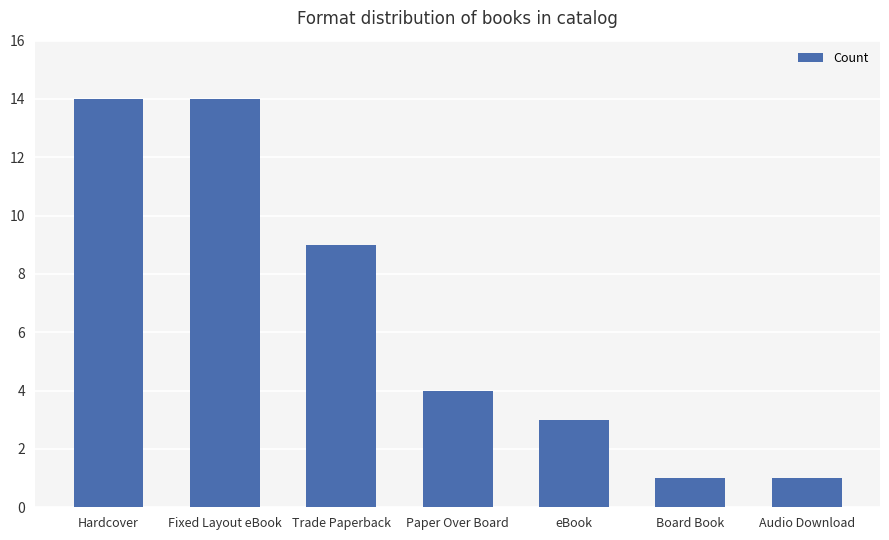

What is the value of the 4th bar from the left?

4